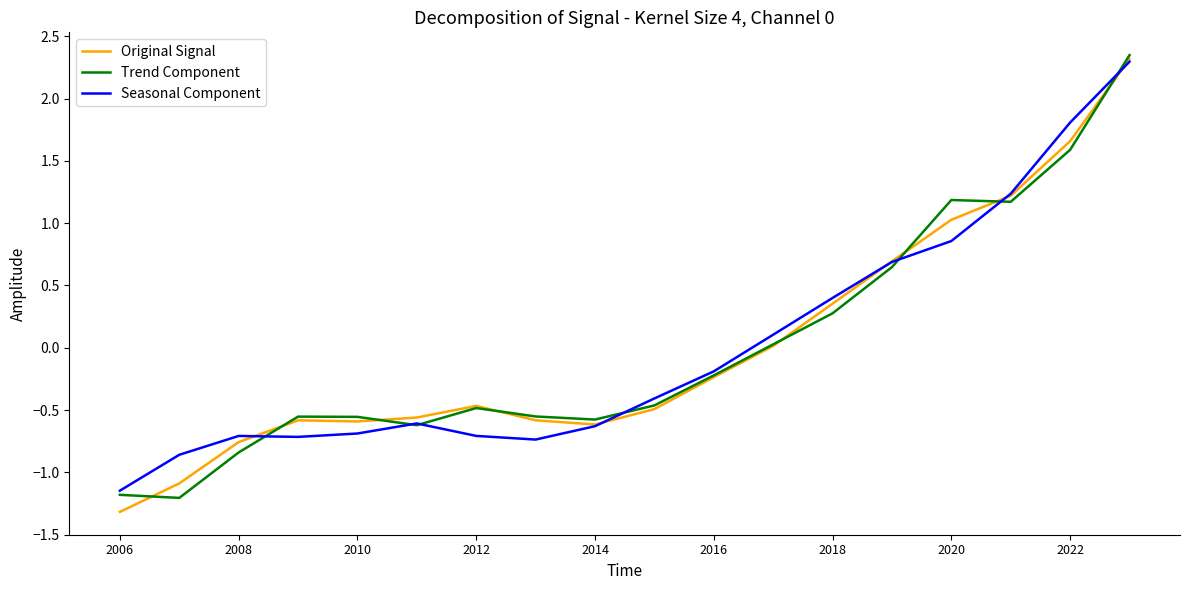

What is the minimum value shown in the chart?

-1.3